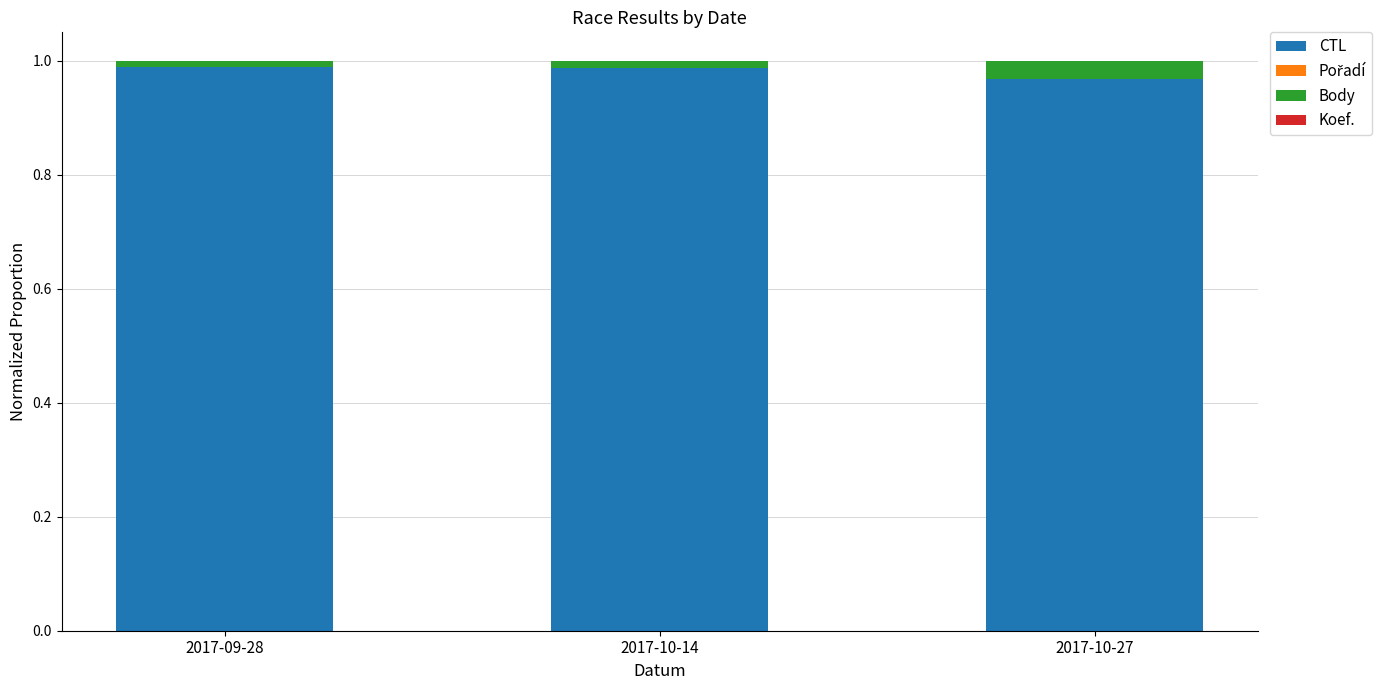

The value of CTL at 2017-10-27 is 1.7. True or false?

False